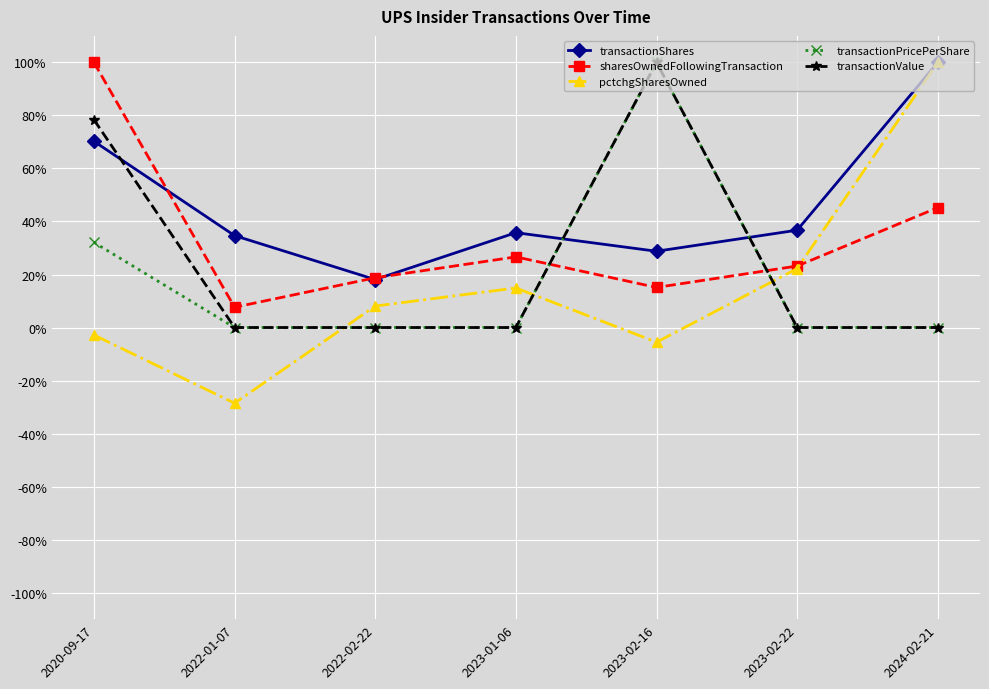

What is the approximate value of transactionValue at 2020-09-17?

78.4